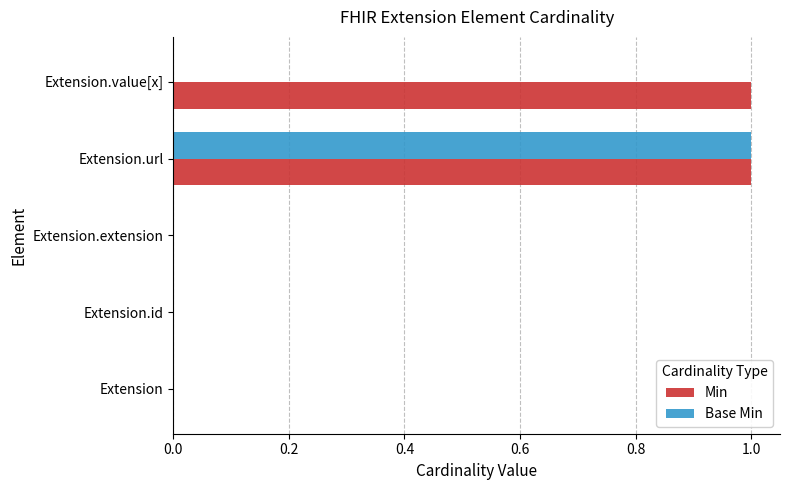

At which label does Base Min reach its peak?

Extension.url